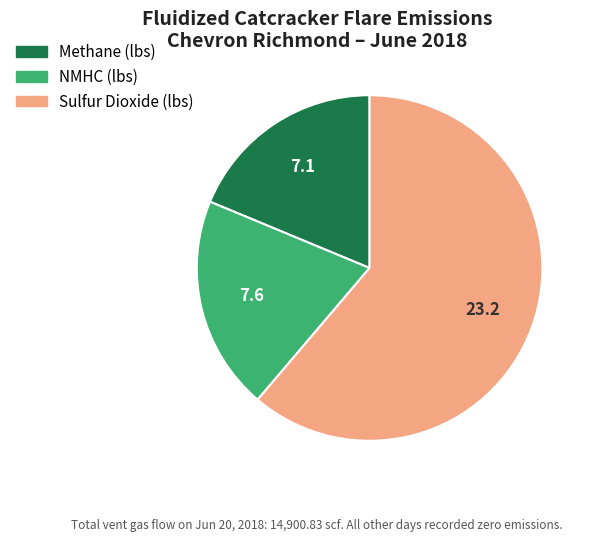

The Sulfur Dioxide (lbs) slice represents 67% of the pie. True or false?

False